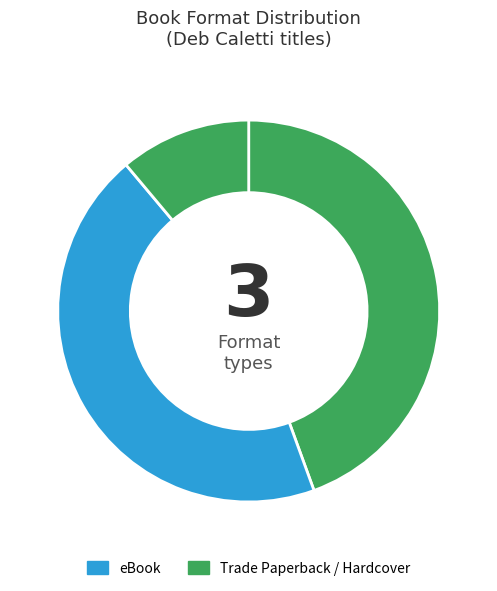

What is the largest slice in the pie chart?

eBook